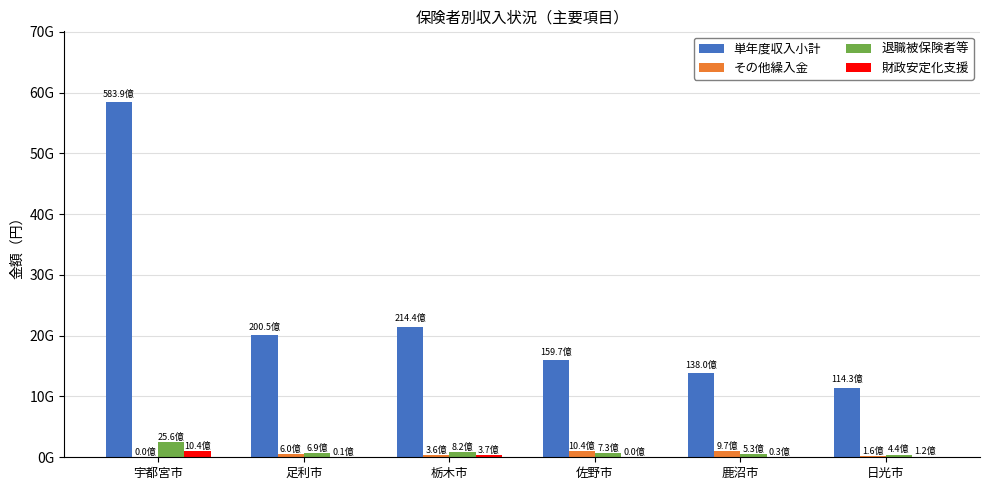

What is the difference between the maximum and second lowest values in the 単年度収入小計 series?

44590110133